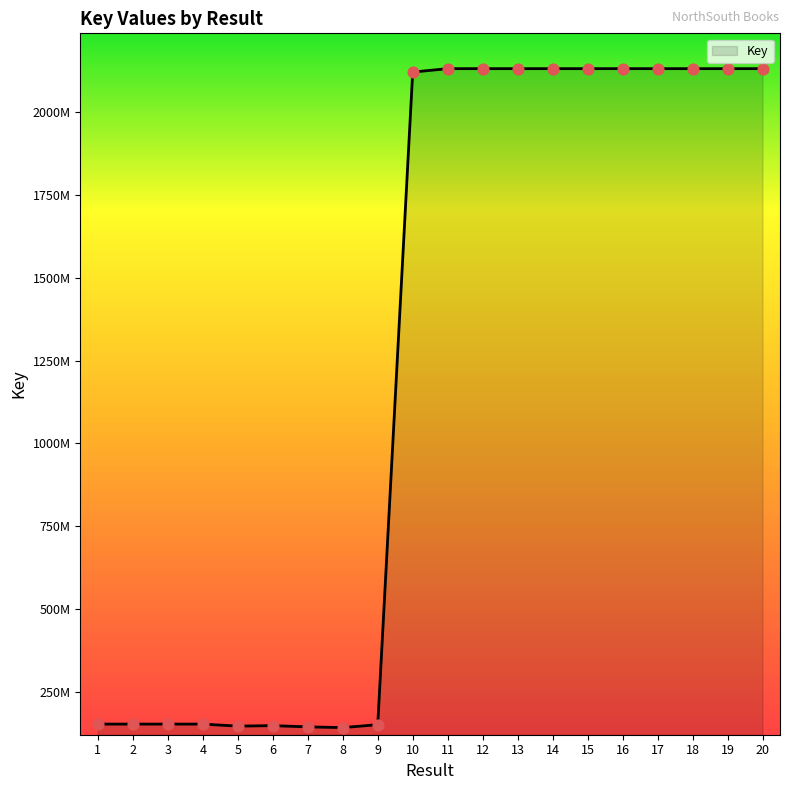

What is the change in value from 8 to 17?

+1987396094